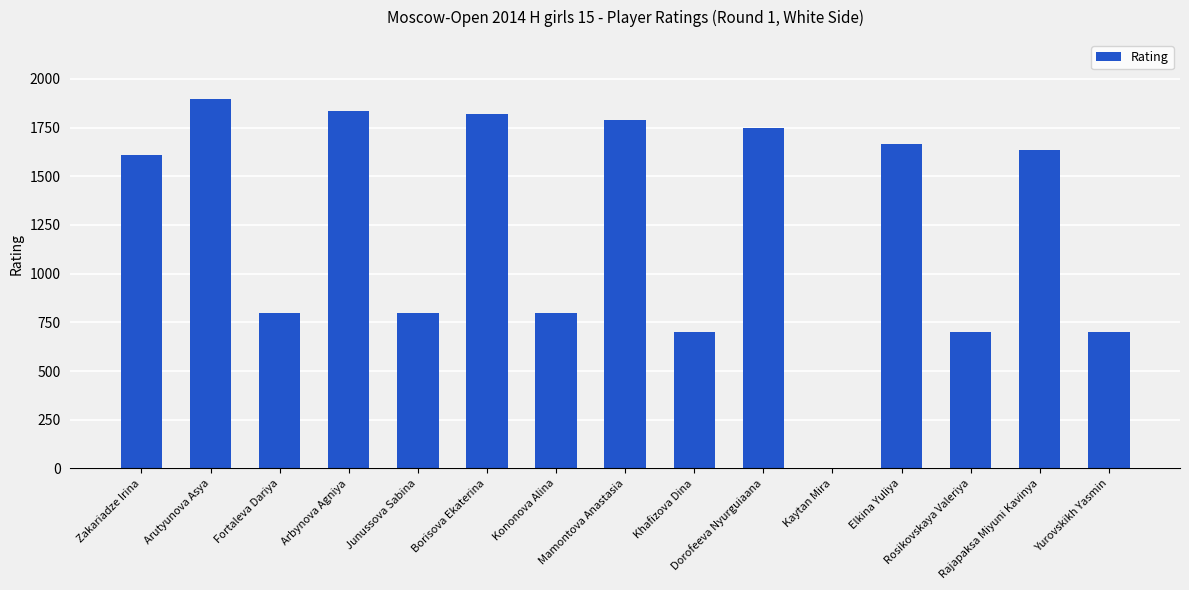

Does the chart contain stacked bars?

No